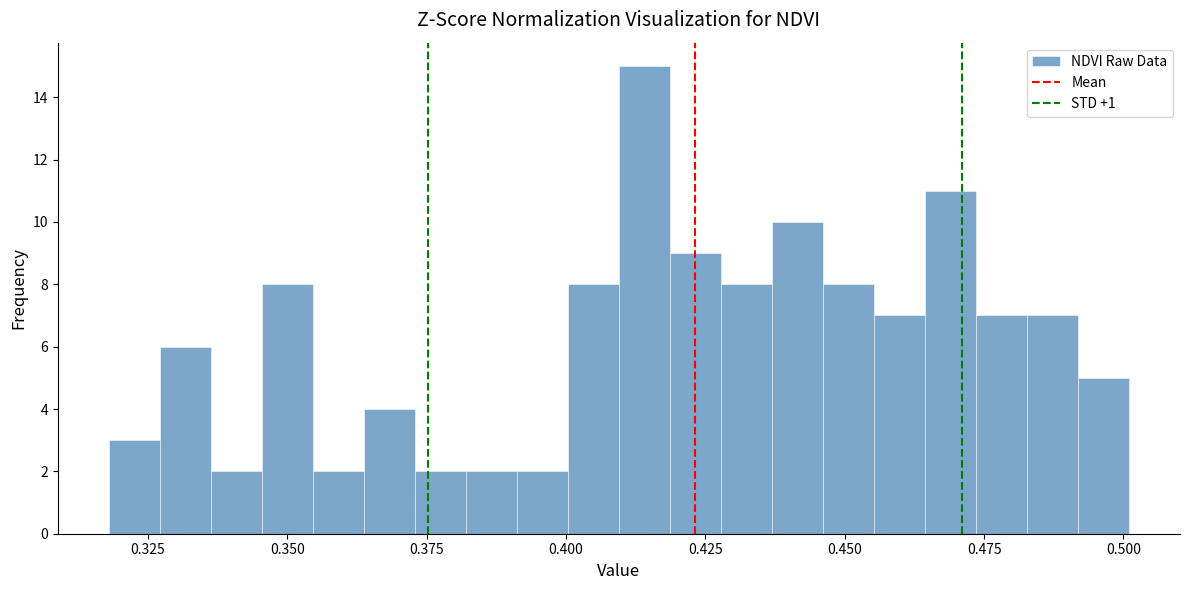

Around what value on the x-axis is the tallest bar? Give the approximate position of its centre, as read against the axis.

0.415